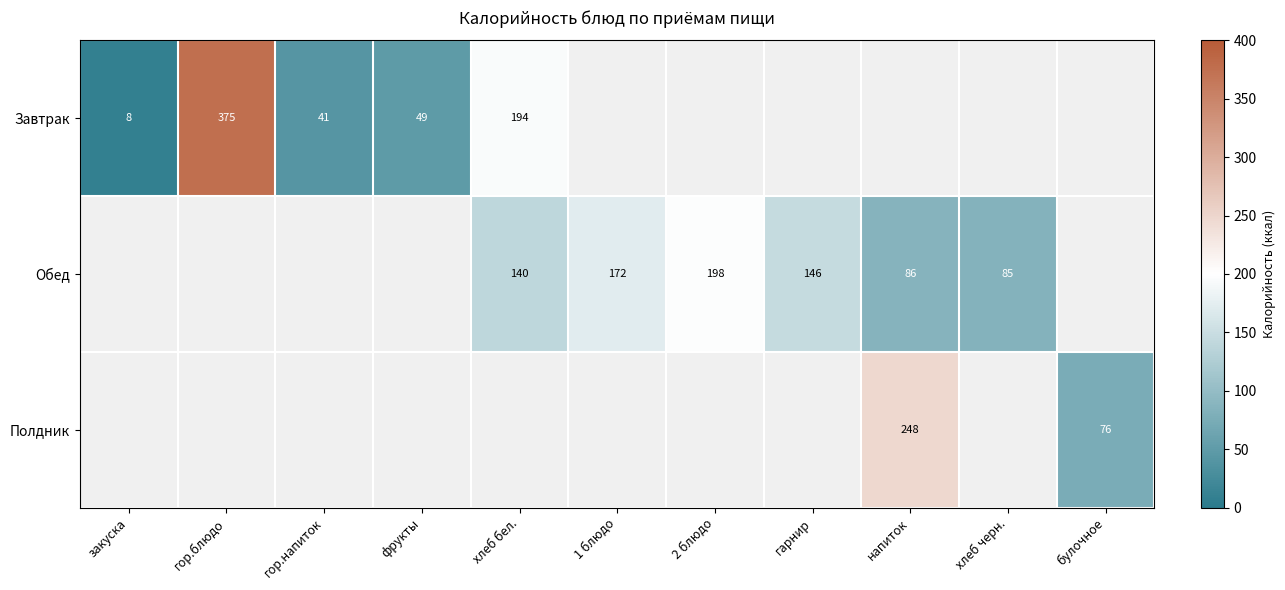

True or false: Полдник has a value of 49.4 at булочное.

False